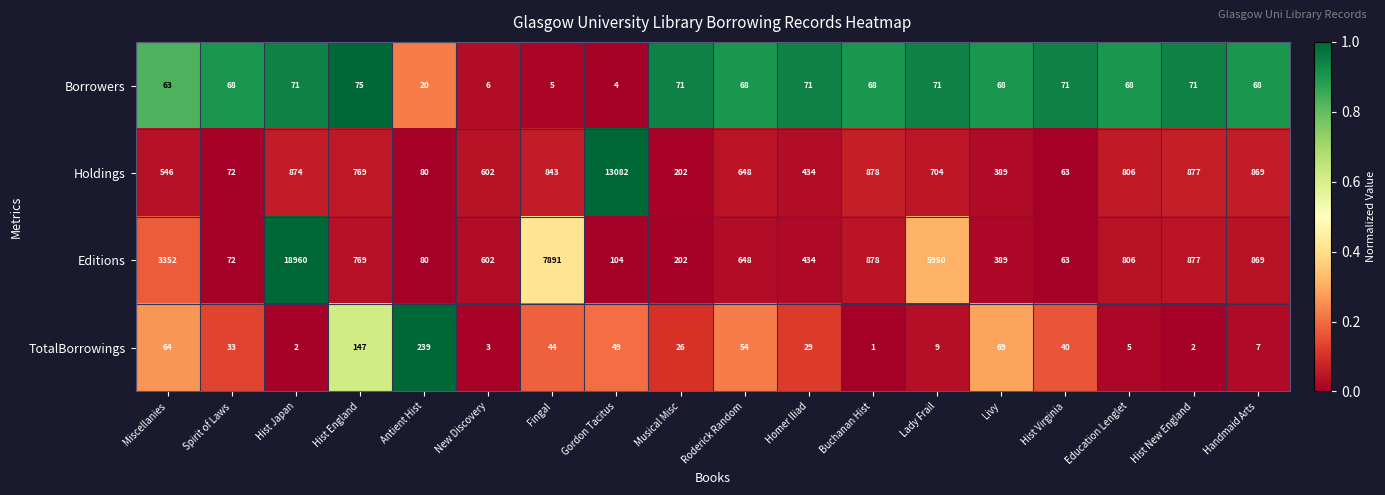

What is the maximum value shown in the chart?

18960